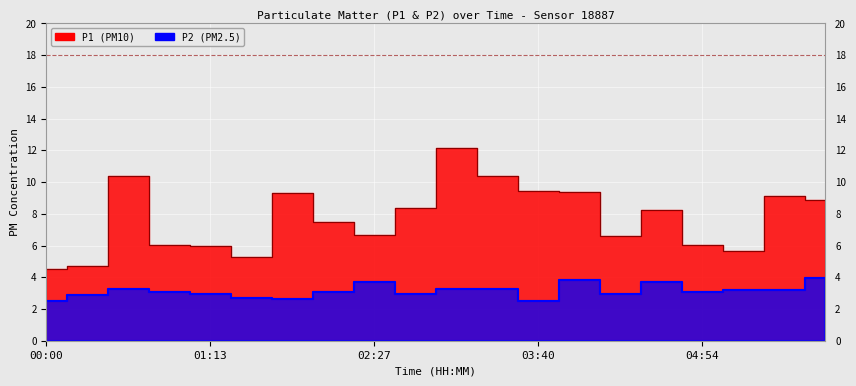

What is the sum of all P1 values?

154.7